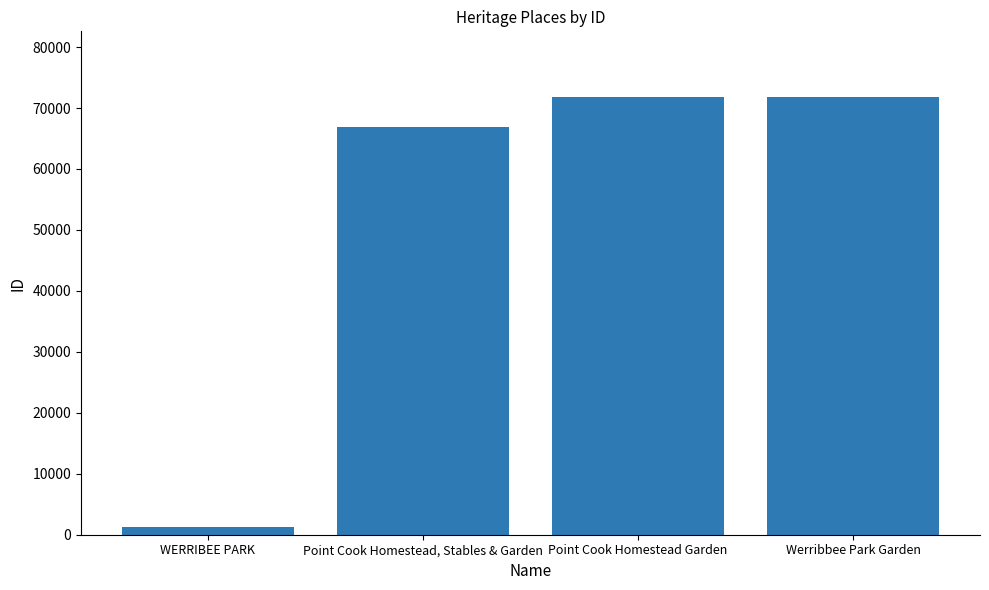

True or false: the data shows 71811 at Point Cook Homestead Garden.

True